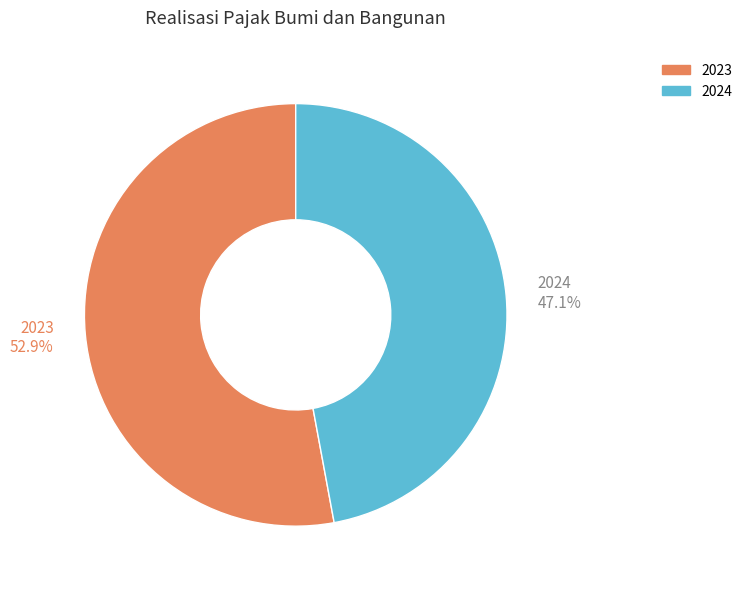

What is the smallest slice in the pie chart?

2024